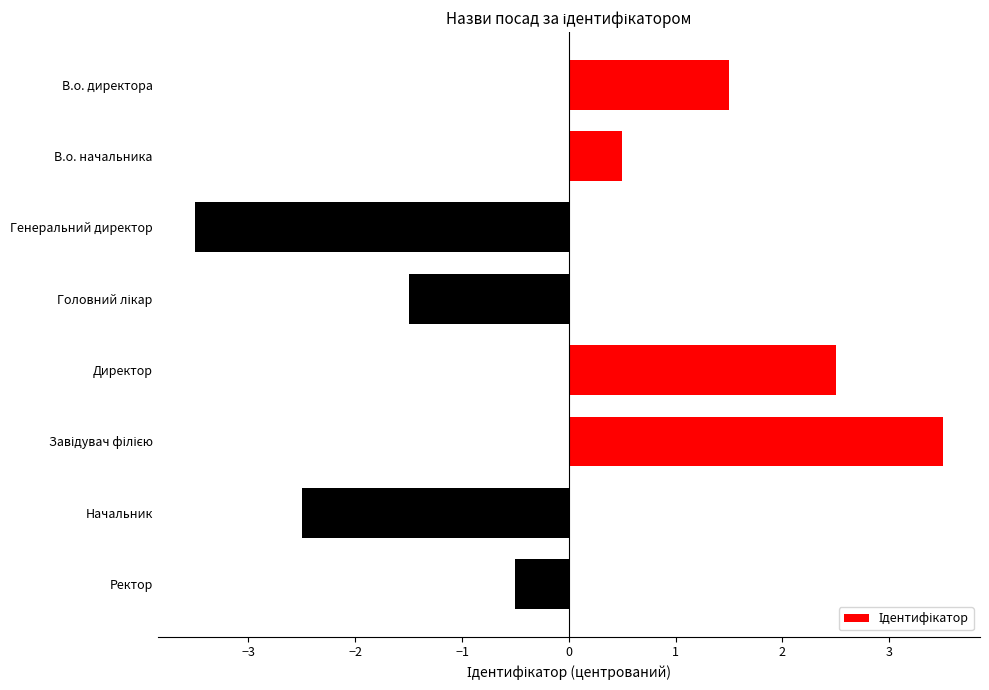

Count the number of values greater than 0.

4